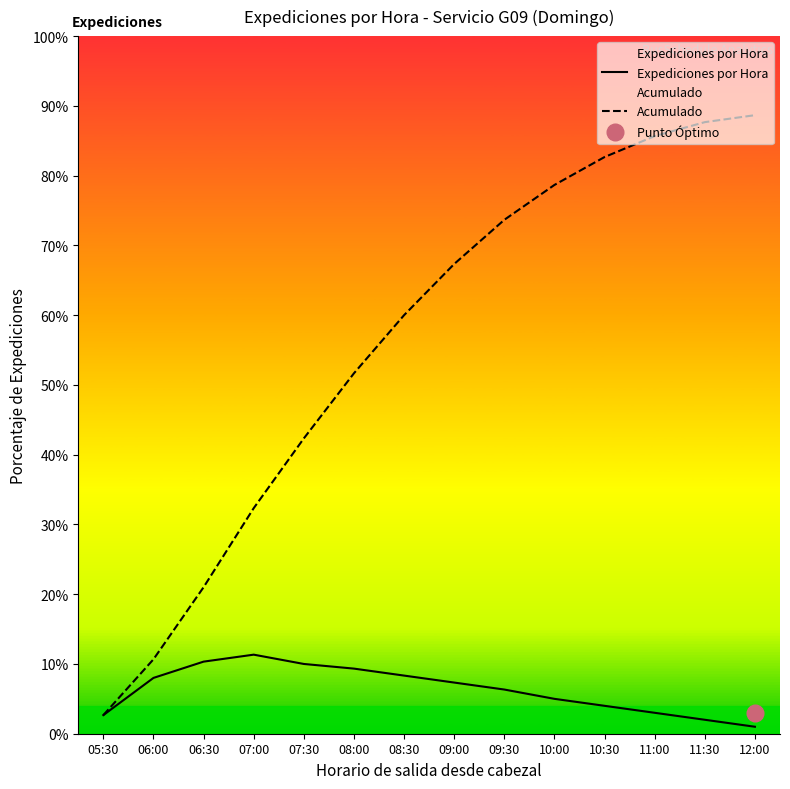

List the series in order of their overall mean, highest first.

Acumulado, Expediciones por Hora